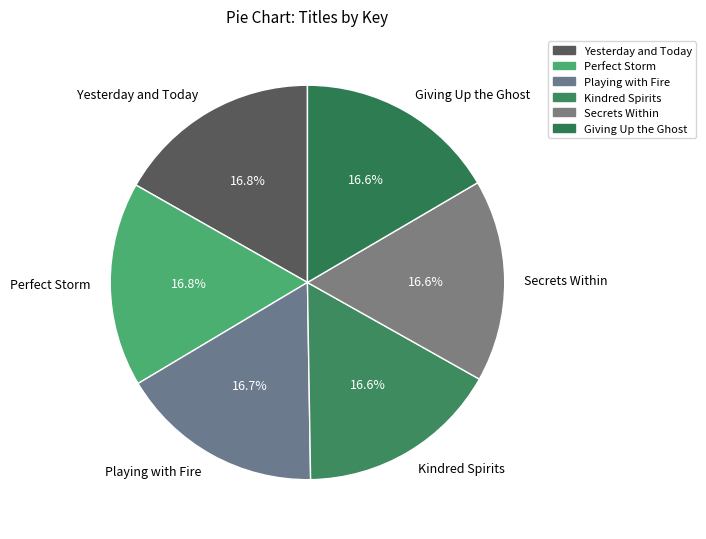

To the nearest percent, what percentage of the pie is Secrets Within?

17%